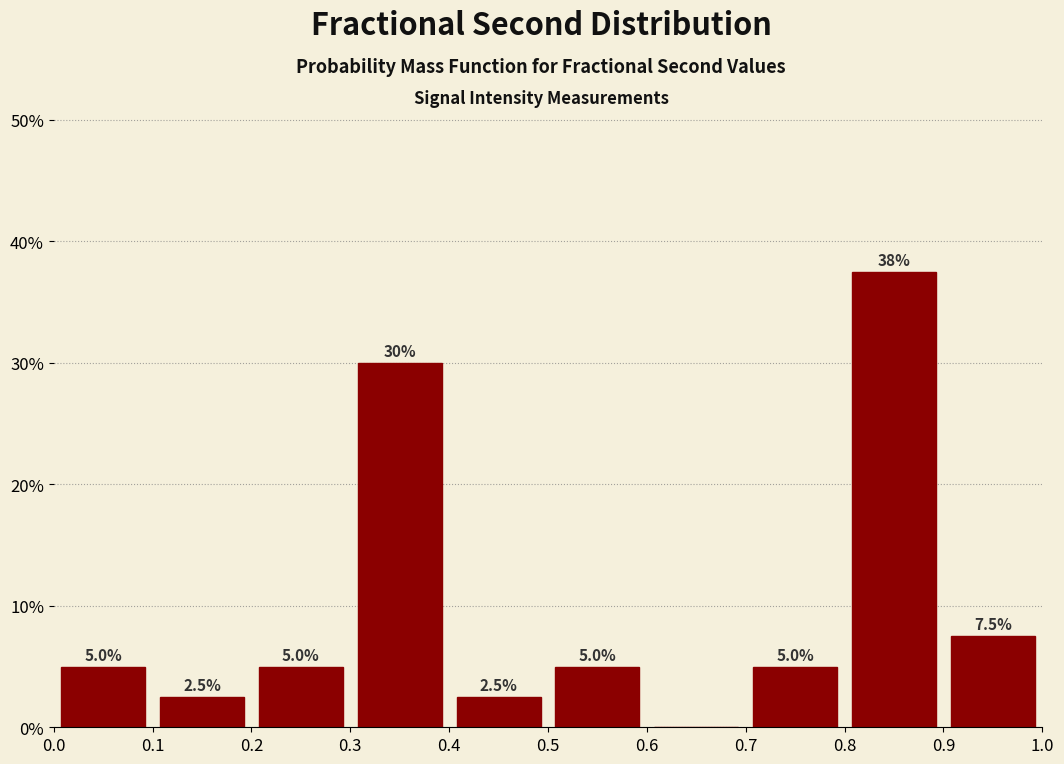

Which range on the x-axis has the tallest bar?

0.8 to 0.9